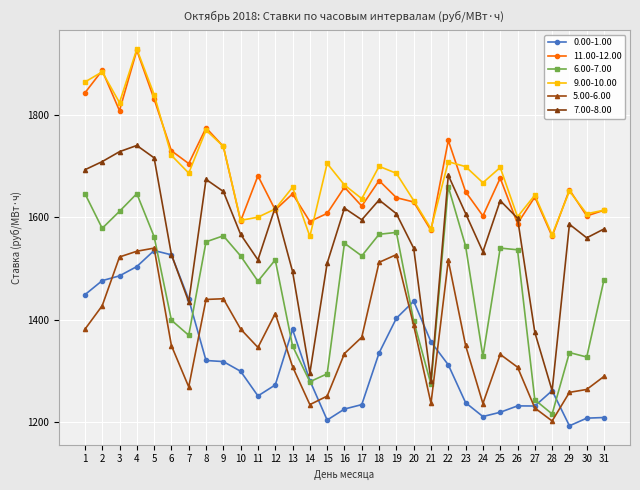

Is the value of 9.00-10.00 at 1 greater than the value of 0.00-1.00 at 18?

Yes